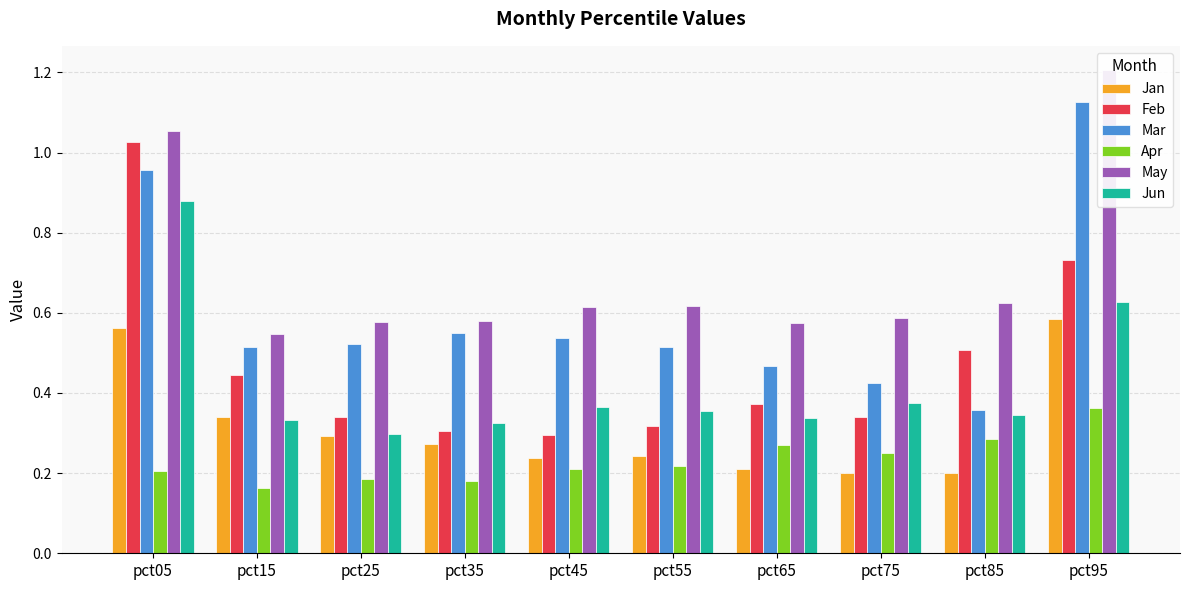

Is it true that Jan equals 0.6 at pct95?

True